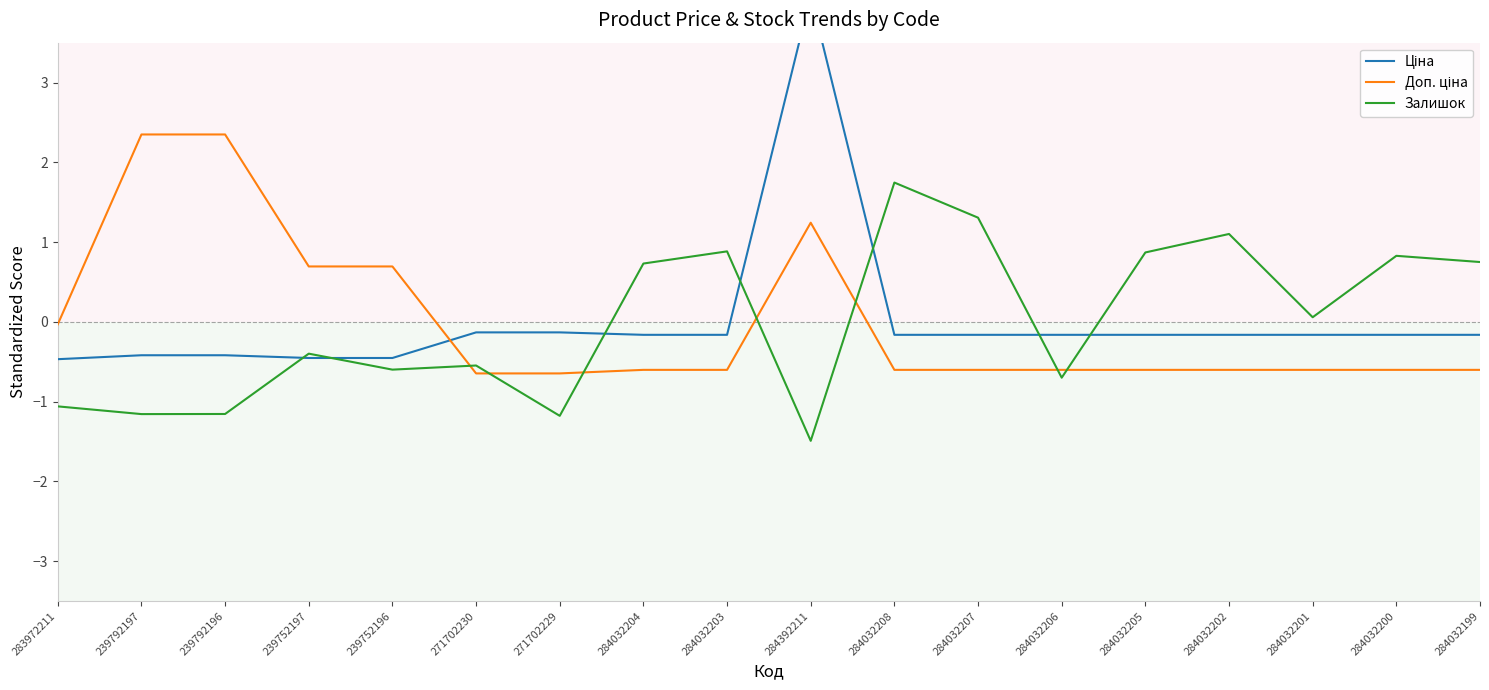

True or false: Доп. ціна has a value of 0.3 at 239752196.

False